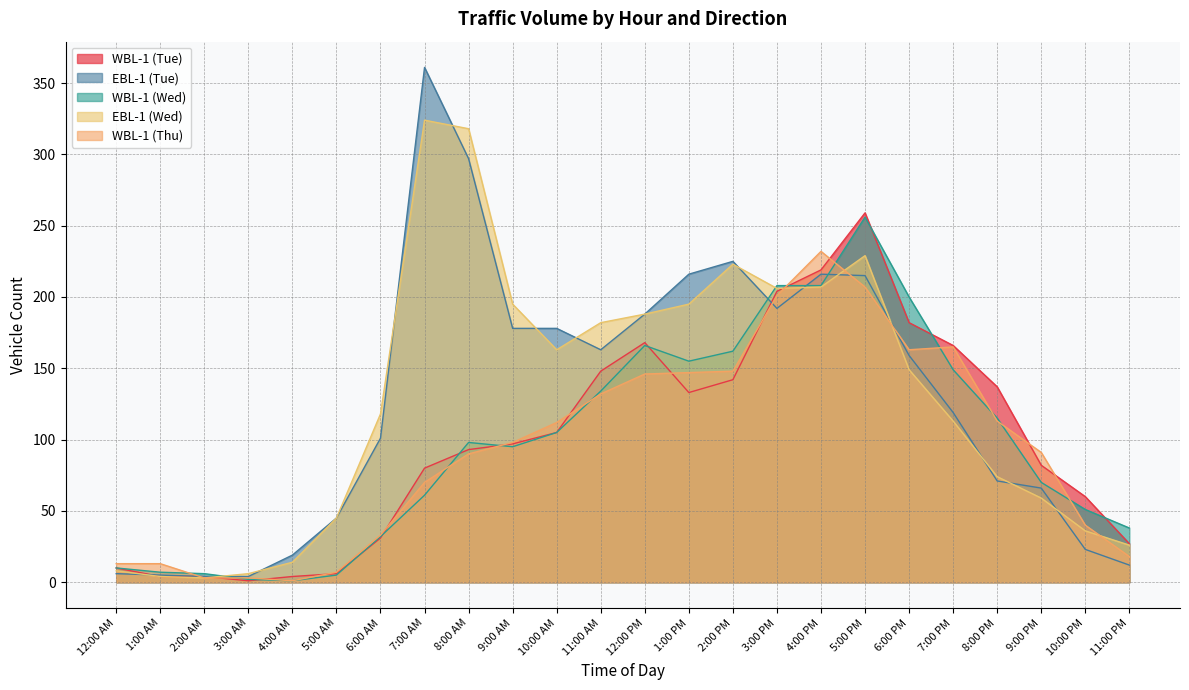

True or false: EBL-1 (Wed) and WBL-1 (Tue) cross at least once.

True